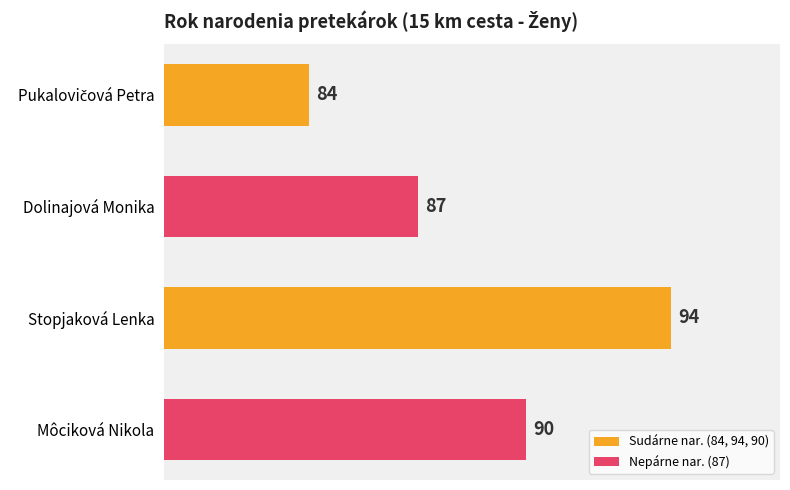

At which label is the value closest to 89?

Môciková Nikola